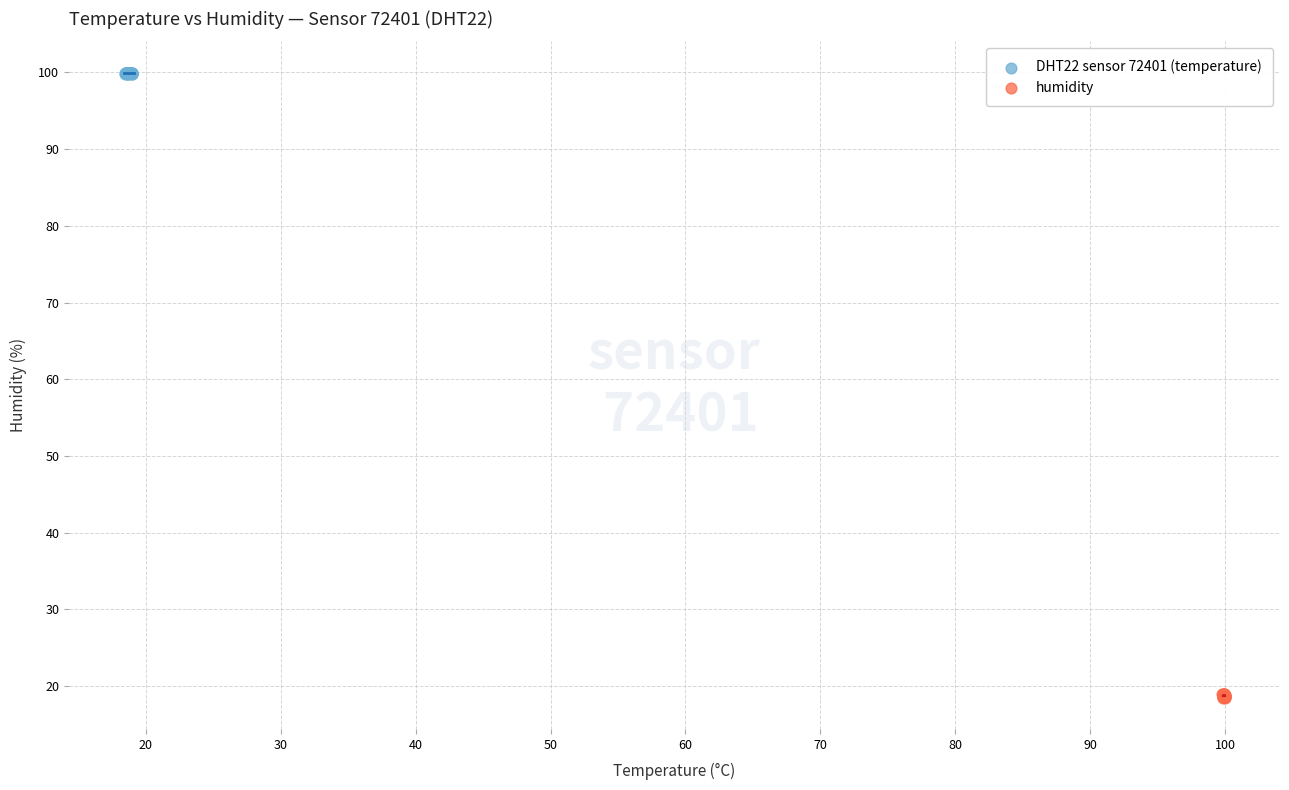

Which series contains the lowest Y value?

humidity